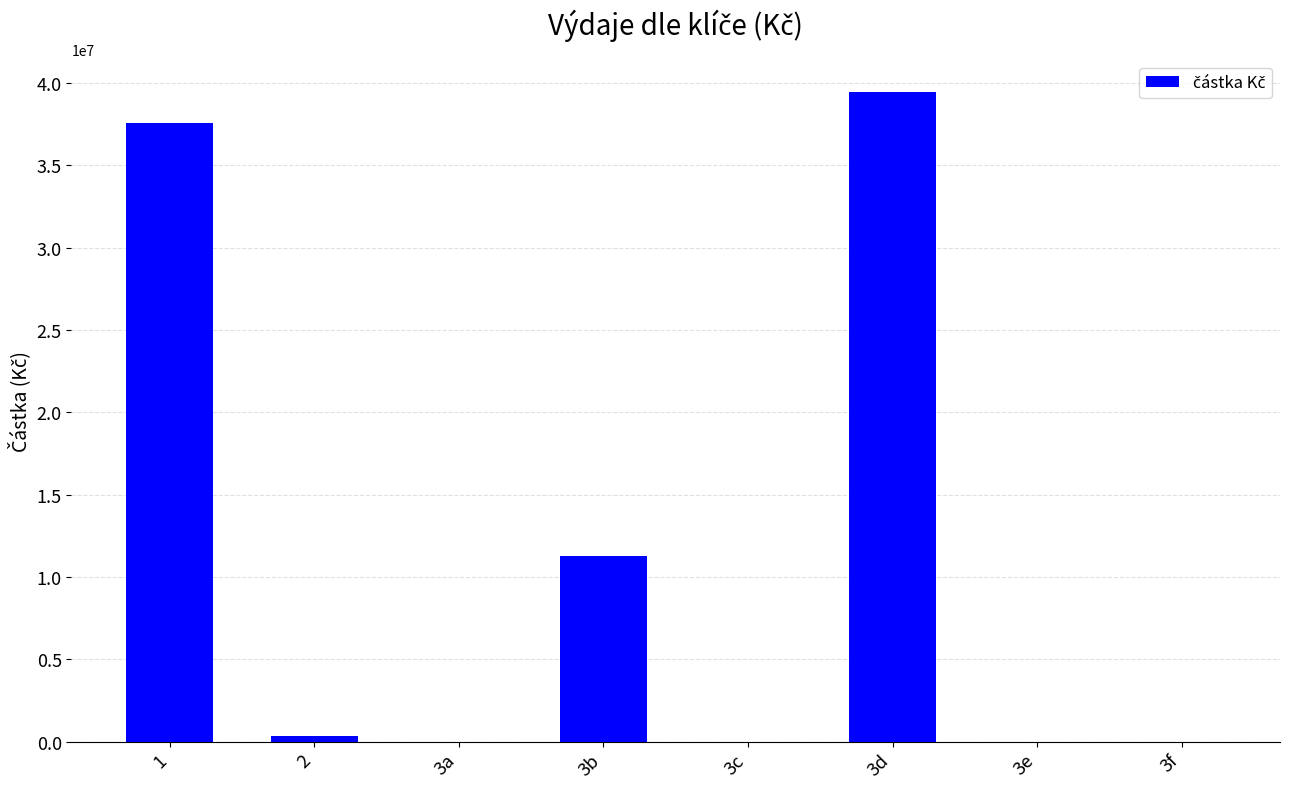

True or false: the data shows 0.0 at 3f.

True